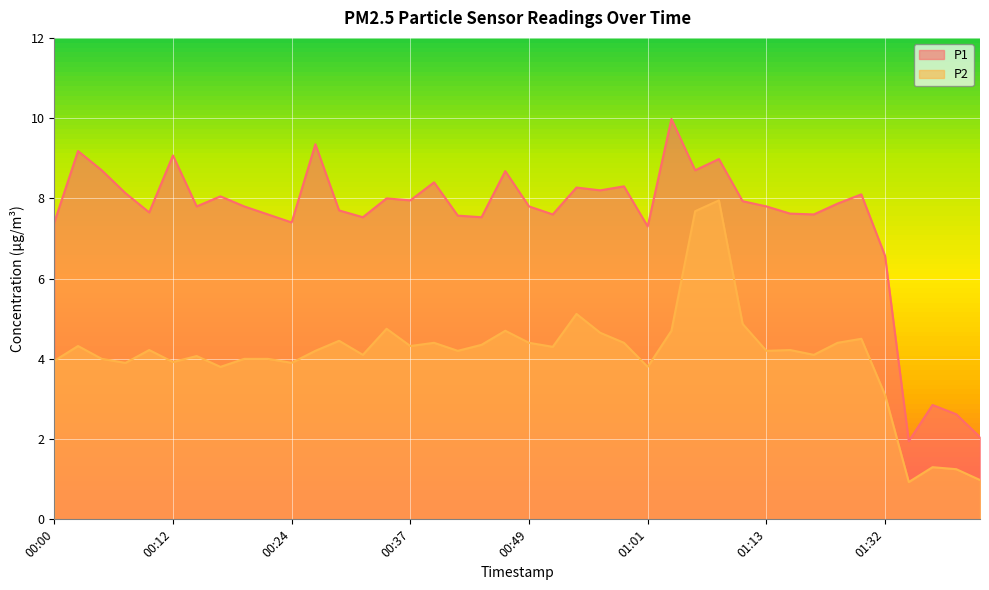

At which category does P1 reach its first local valley?

00:09